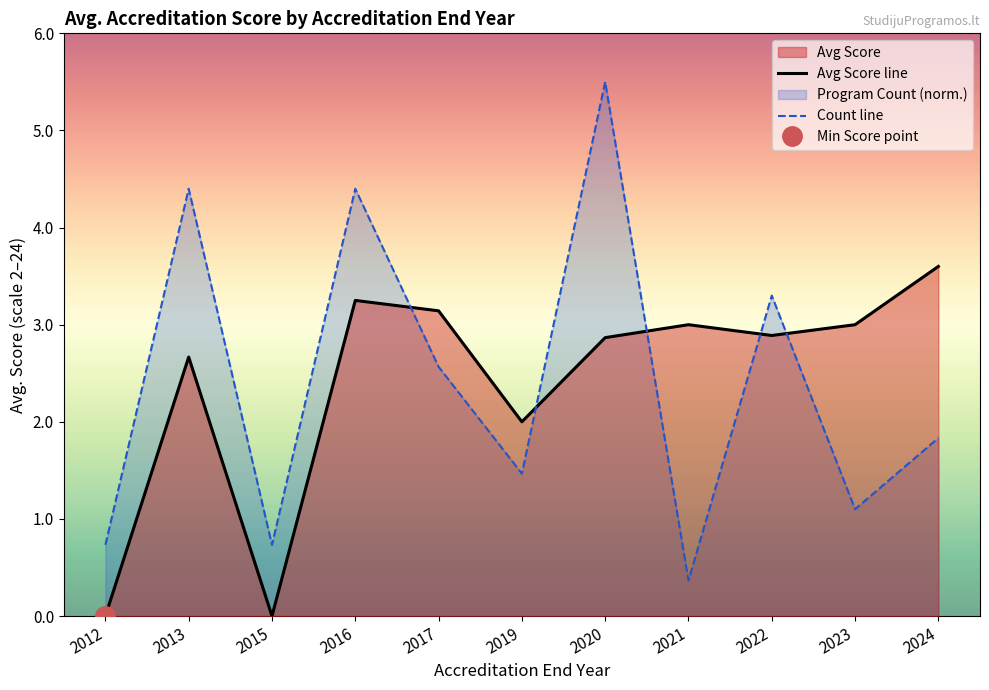

Where is Avg Score line nearest to the value 1?

2012